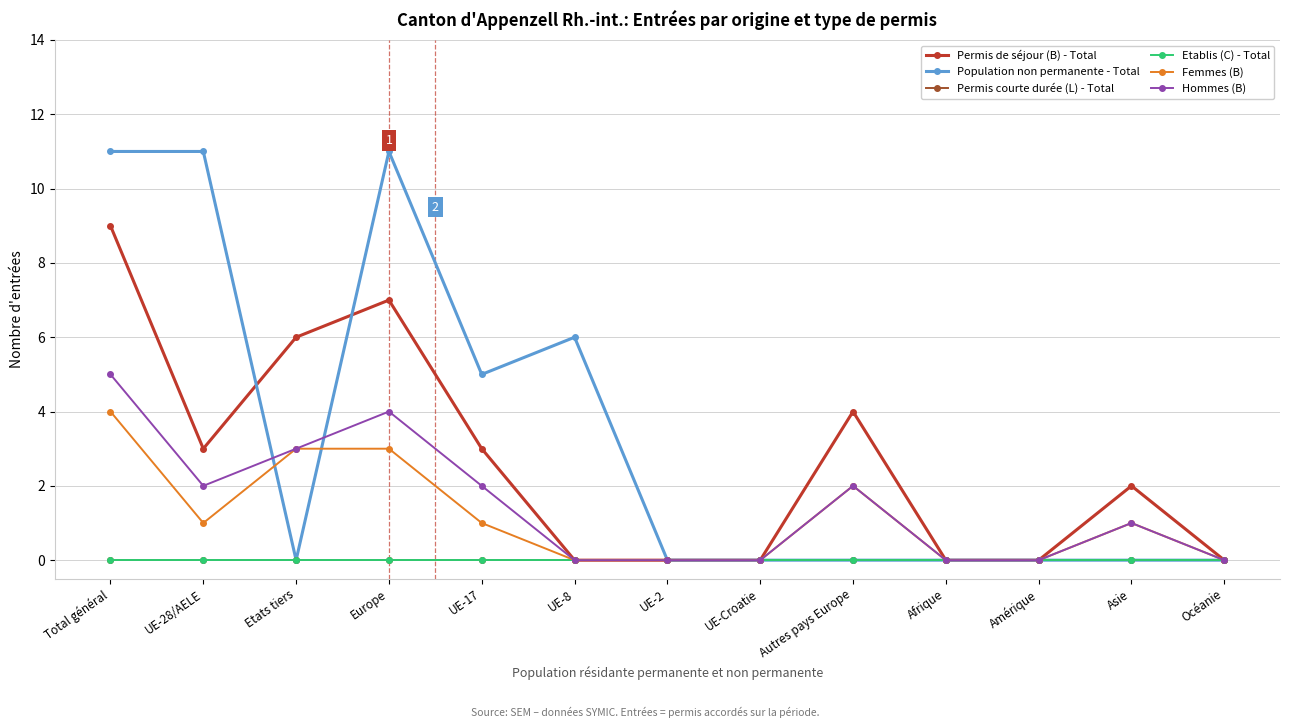

True or false: Hommes (B) has a value of 5 at Etats tiers.

False